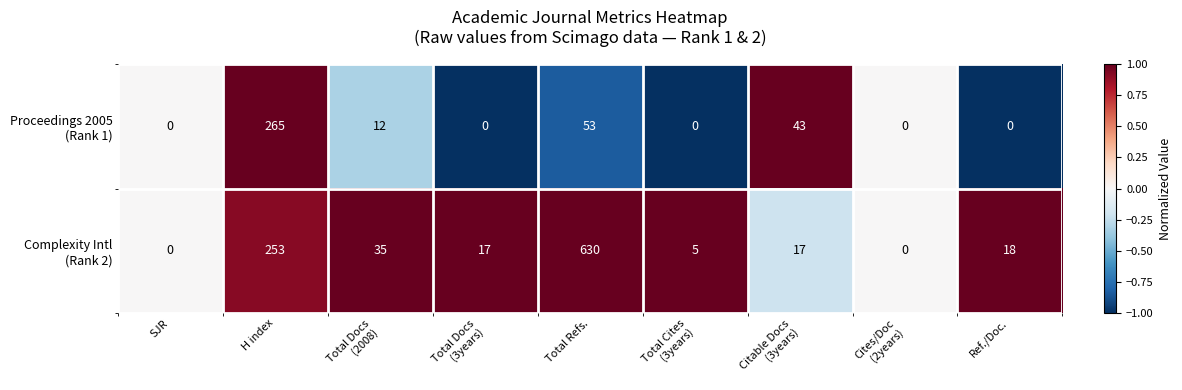

Which label corresponds to the largest value in the chart?

Total Refs.